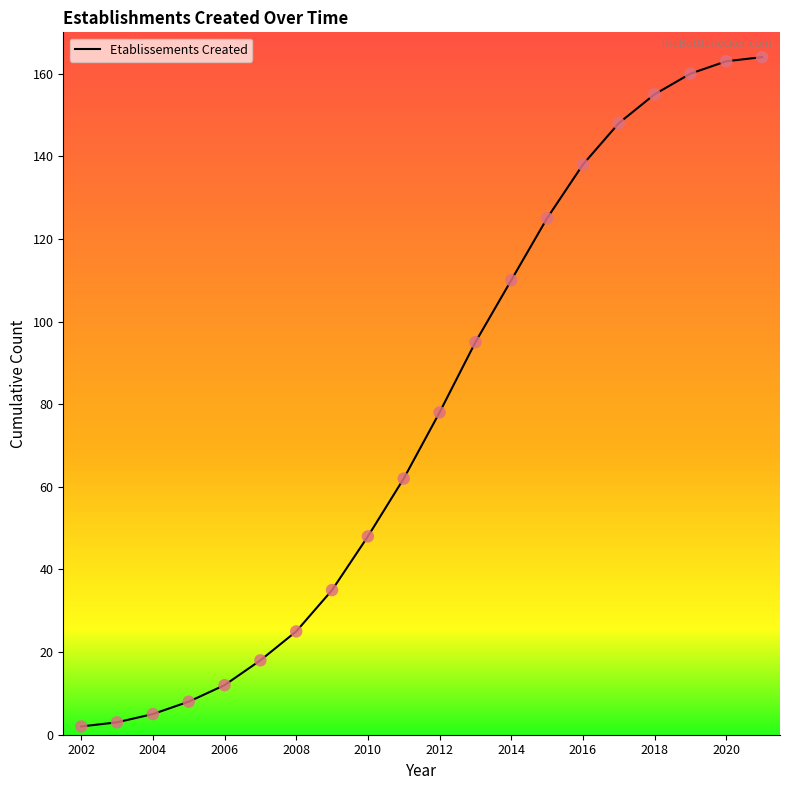

What is the maximum value shown in the chart?

164